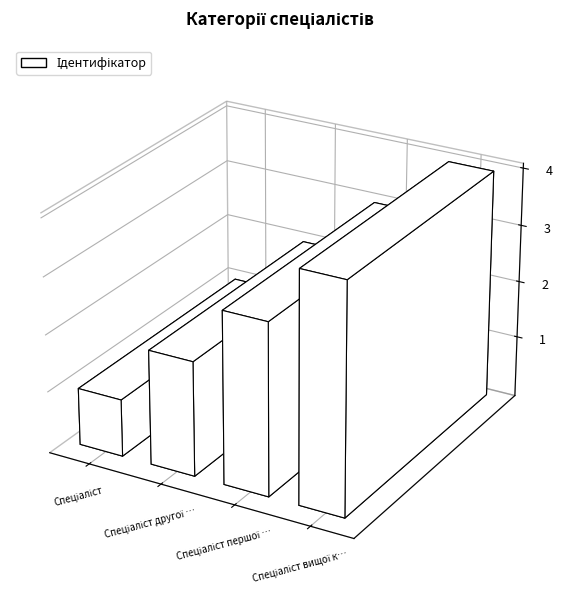

What position from the right is Спеціаліст?

4